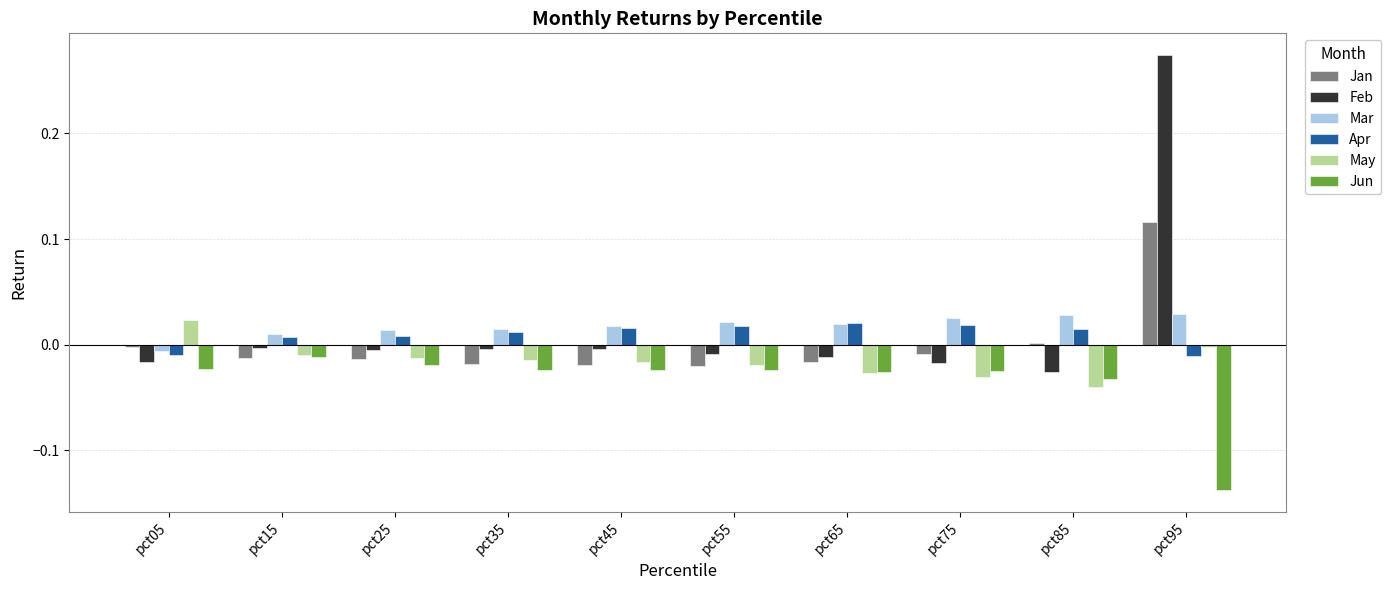

True or false: Jun has a value of -0.0 at pct65.

True